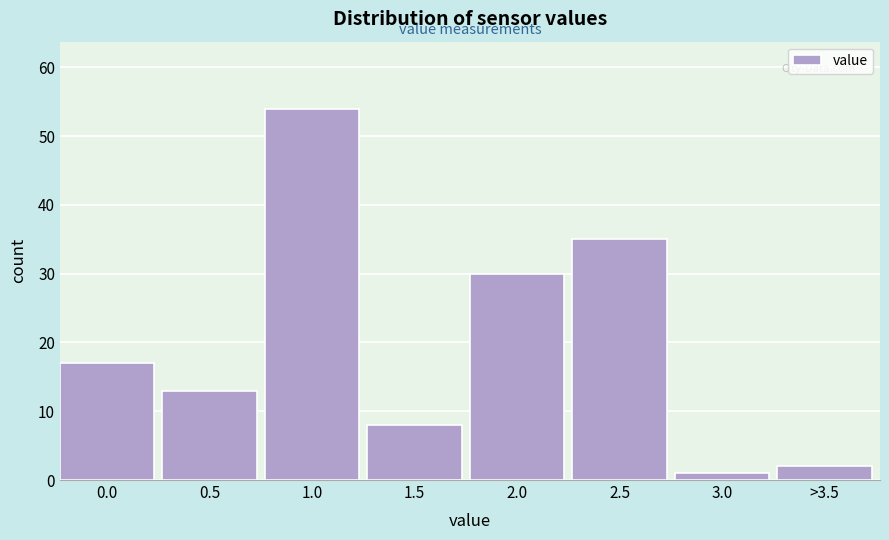

Reading left to right, list all the values displayed in this chart.

17	13	54	8	30	35	1	2